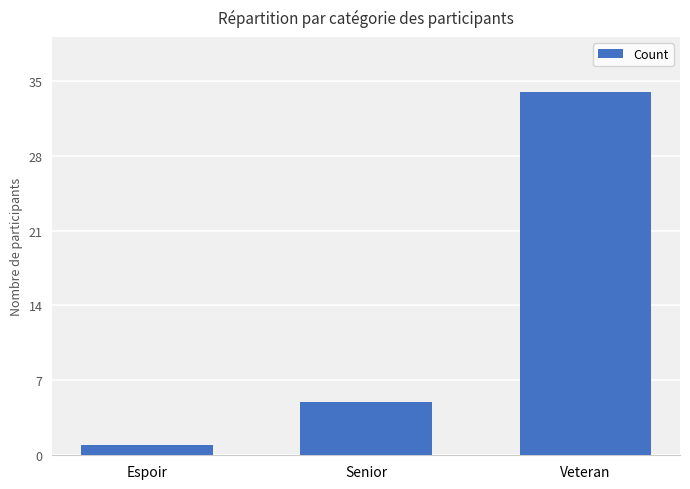

The value at Senior is 2. True or false?

False